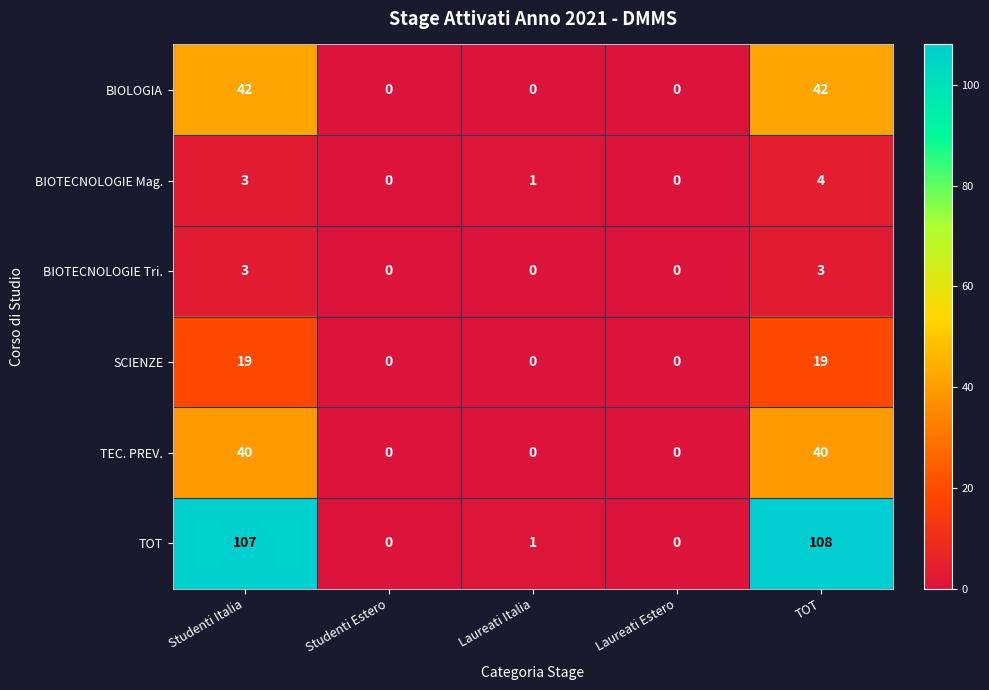

Count the number of categories in the chart.

5